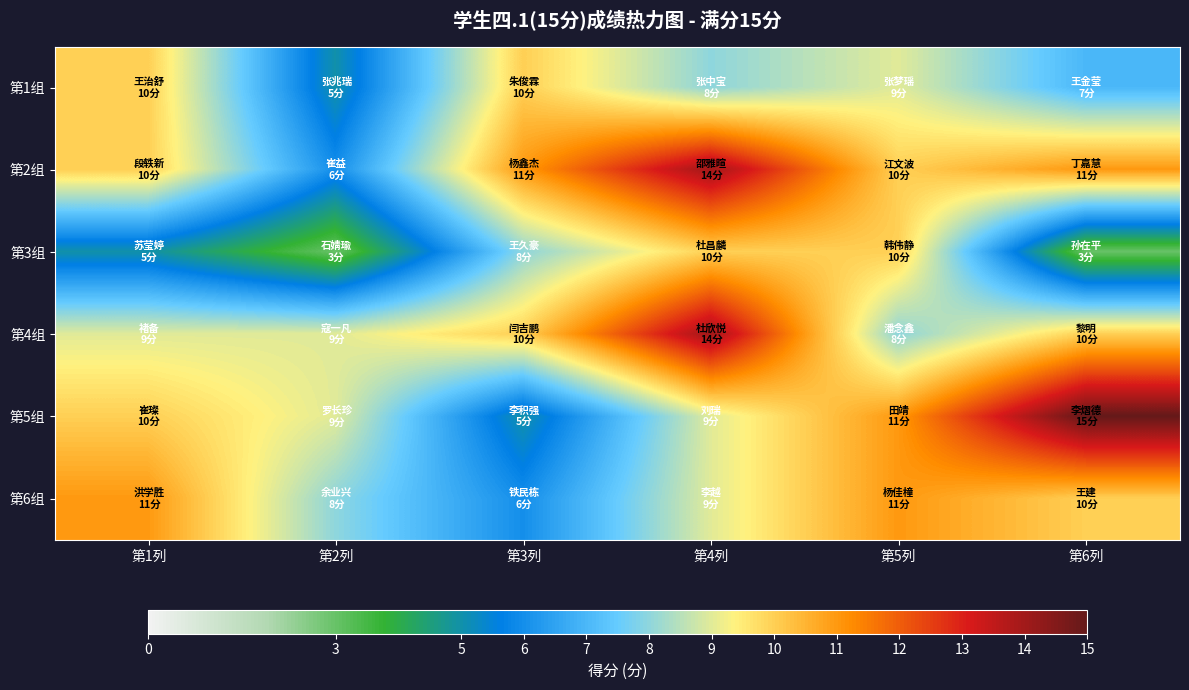

Reading left to right, list all the values displayed in this chart.

第1组: 第1列=10	第2列=5	第3列=10	第4列=8	第5列=9	第6列=7
第2组: 第1列=10	第2列=6	第3列=11	第4列=14	第5列=10	第6列=11
第3组: 第1列=5	第2列=3	第3列=8	第4列=10	第5列=10	第6列=3
第4组: 第1列=9	第2列=9	第3列=10	第4列=14	第5列=8	第6列=10
第5组: 第1列=10	第2列=9	第3列=5	第4列=9	第5列=11	第6列=15
第6组: 第1列=11	第2列=8	第3列=6	第4列=9	第5列=11	第6列=10